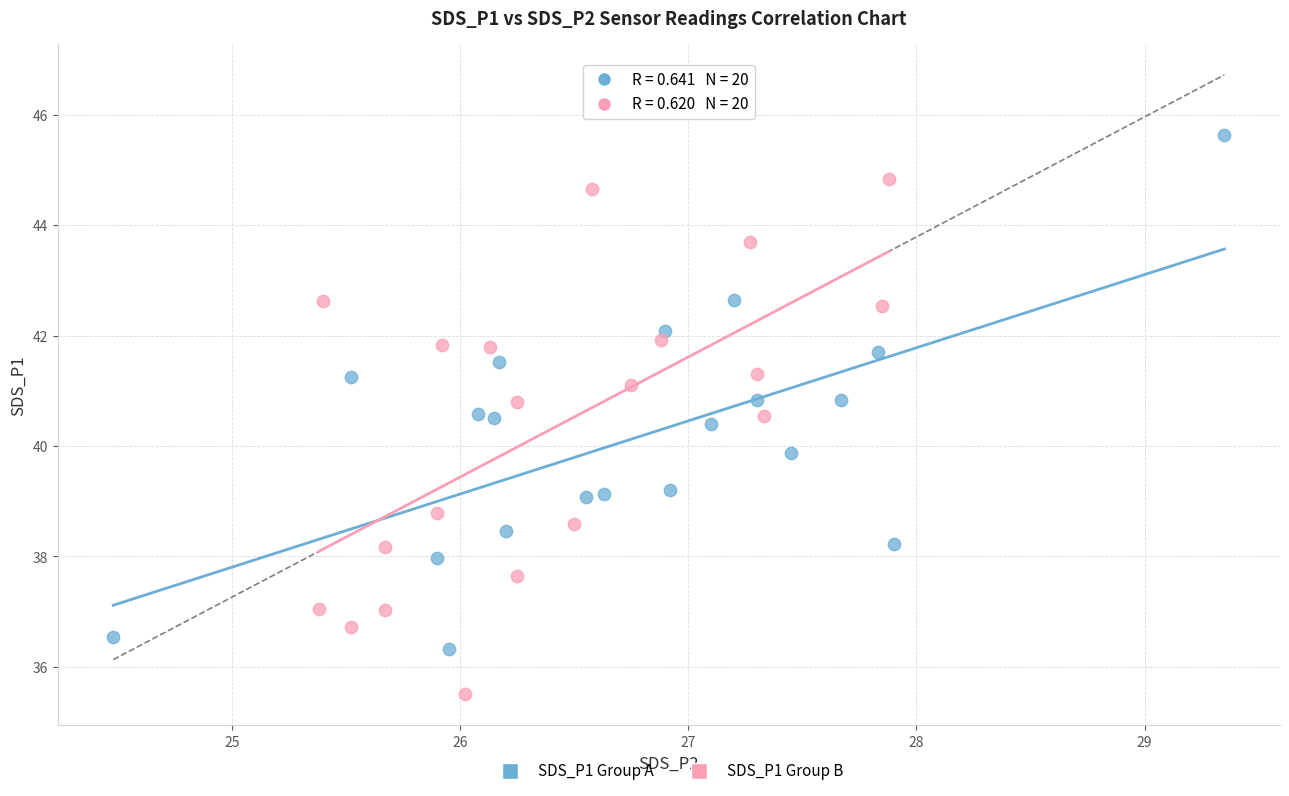

Which series reaches the maximum Y coordinate?

SDS_P1 Group A